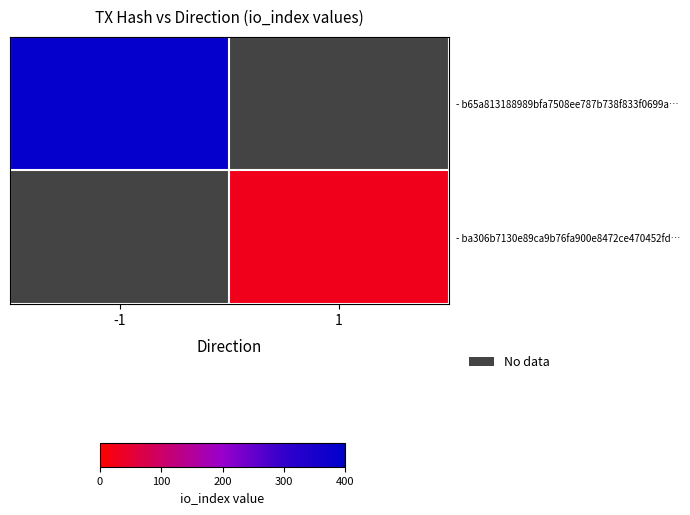

How many categories are shown in the chart?

2